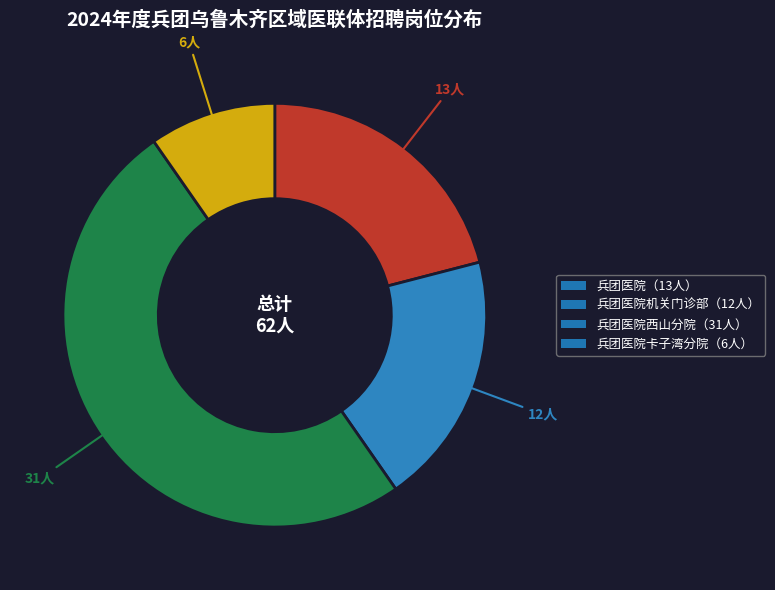

Combined, do 兵团医院卡子湾分院（6人） and 兵团医院西山分院（31人） account for over 50%?

Yes